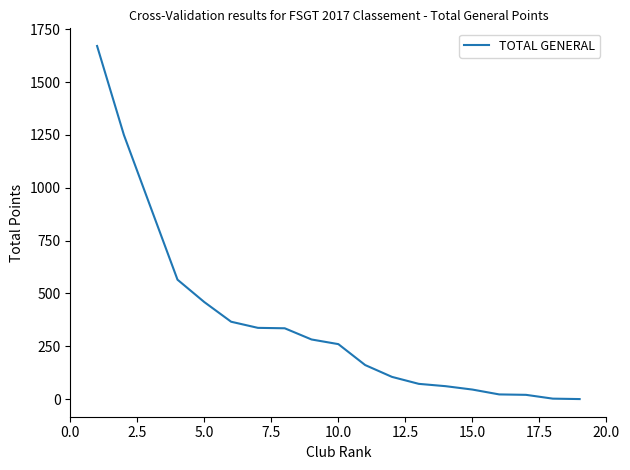

What is the difference between the maximum and minimum values?

1671